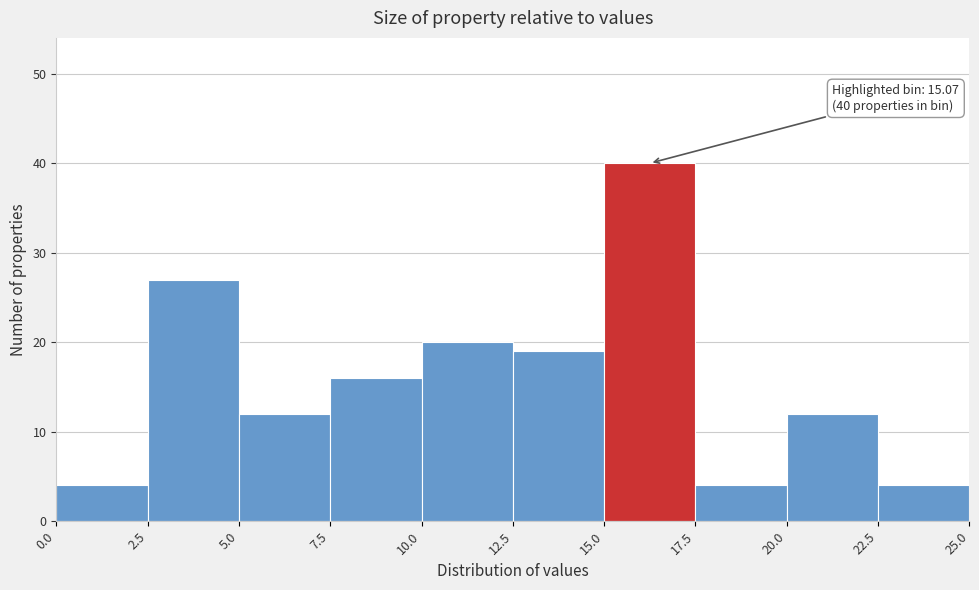

Which range on the x-axis has the tallest bar?

15.0 to 17.5